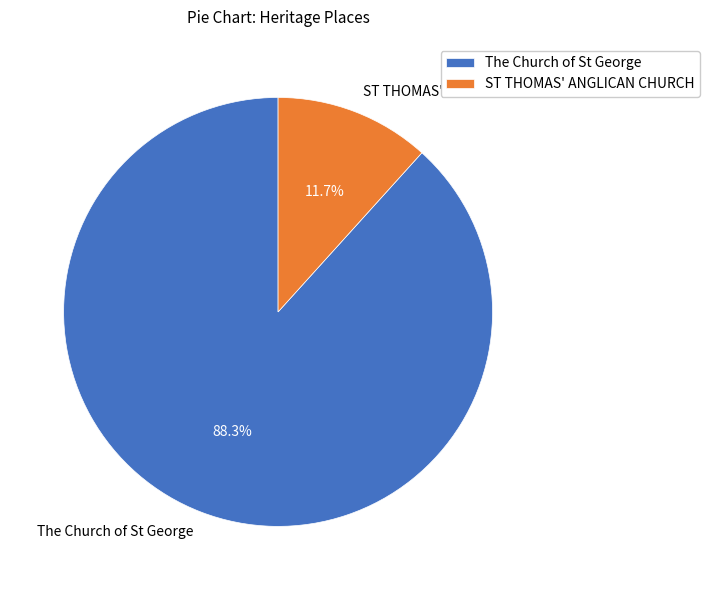

To the nearest percent, what is the difference between the ST THOMAS' ANGLICAN CHURCH and The Church of St George slice percentages?

77%